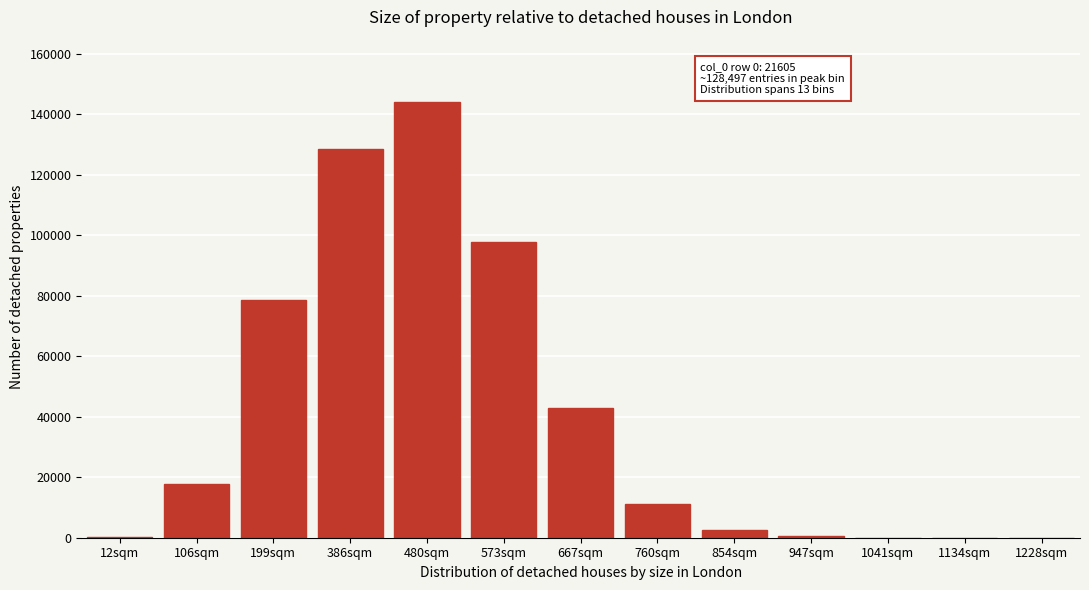

What is the maximum value shown in the chart?

143981